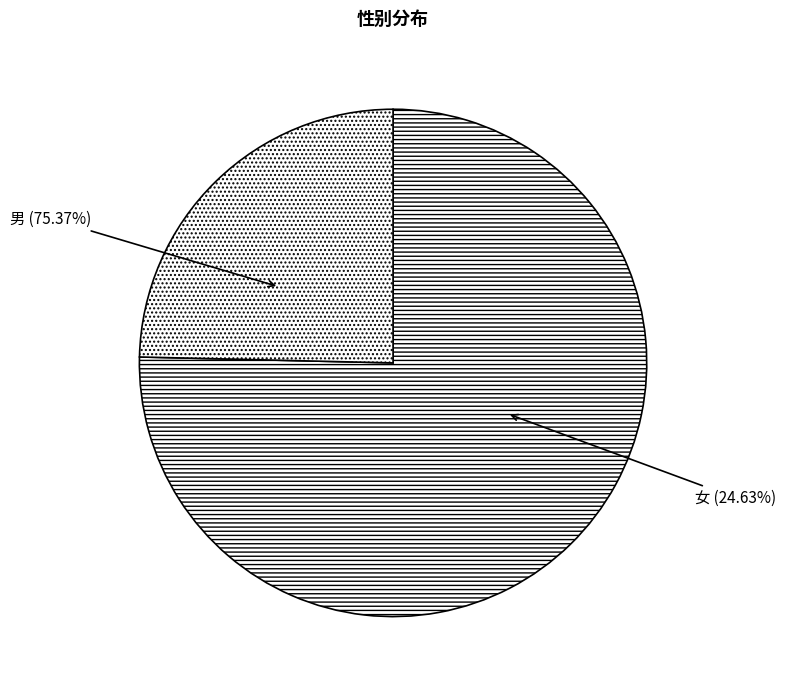

To the nearest percent, what is the average slice percentage?

50%